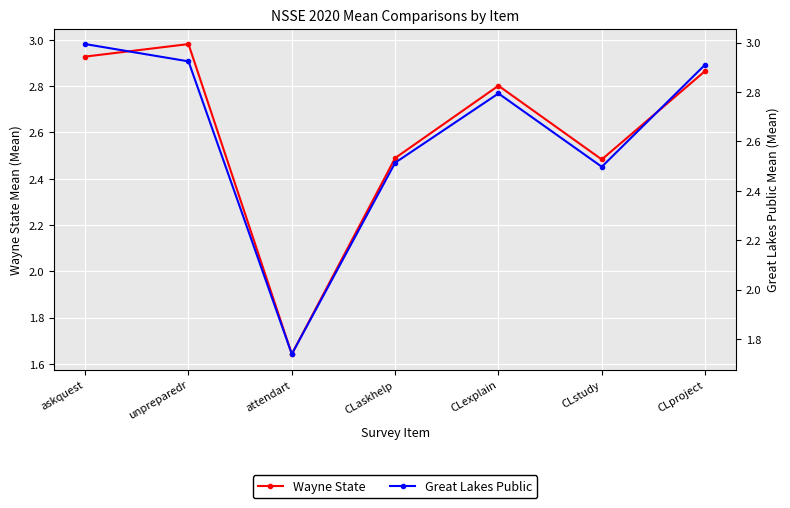

Count the number of data series in this chart.

2